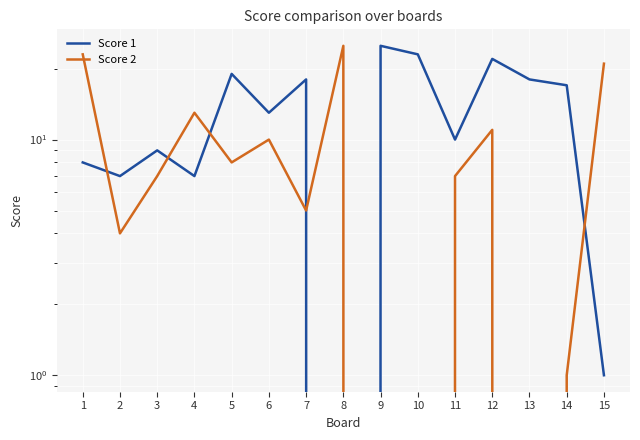

What is the value of the Score 2 point at the 8th from the left?

25